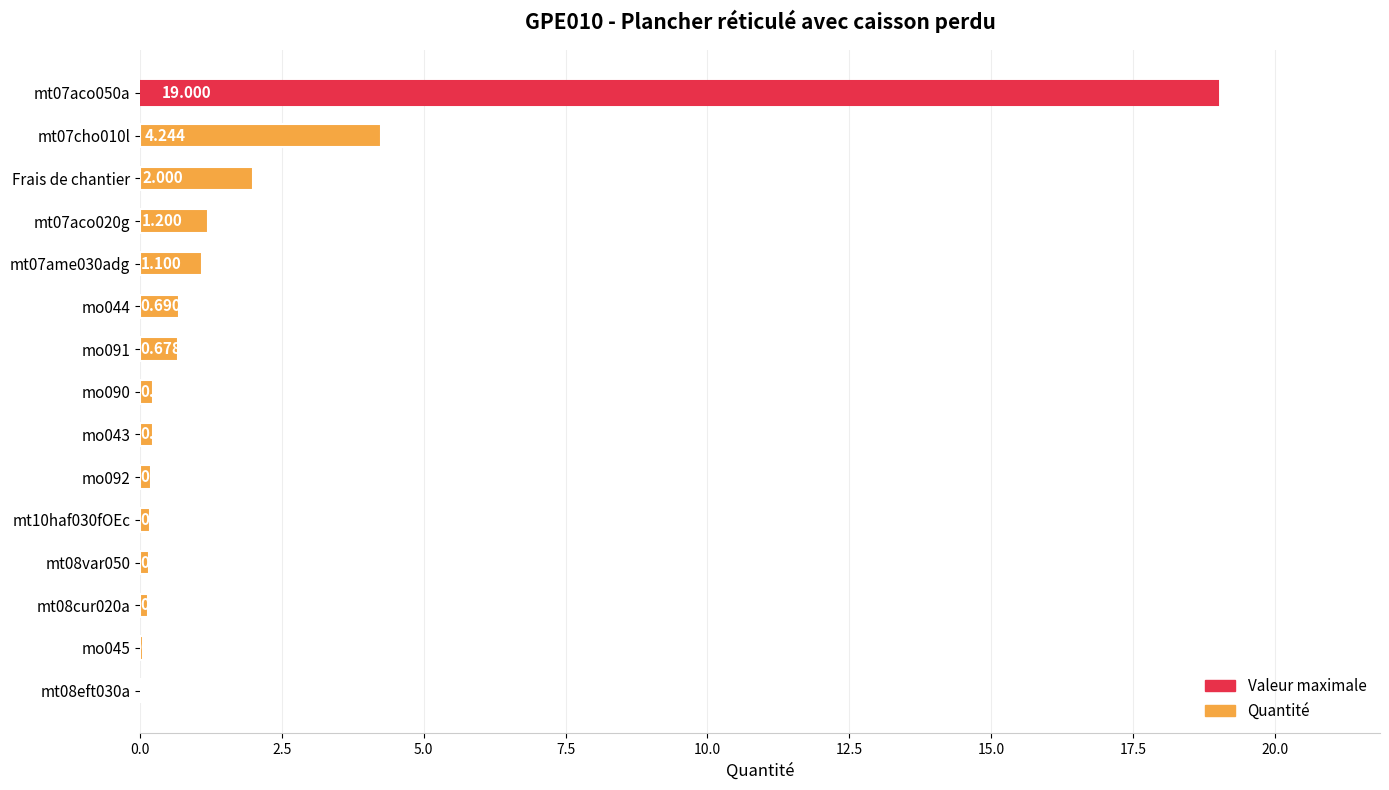

Count the number of categories in the chart.

15